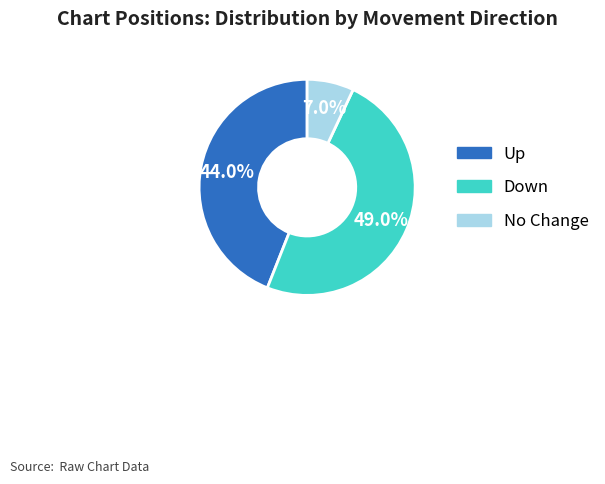

Does any single category account for the majority?

No